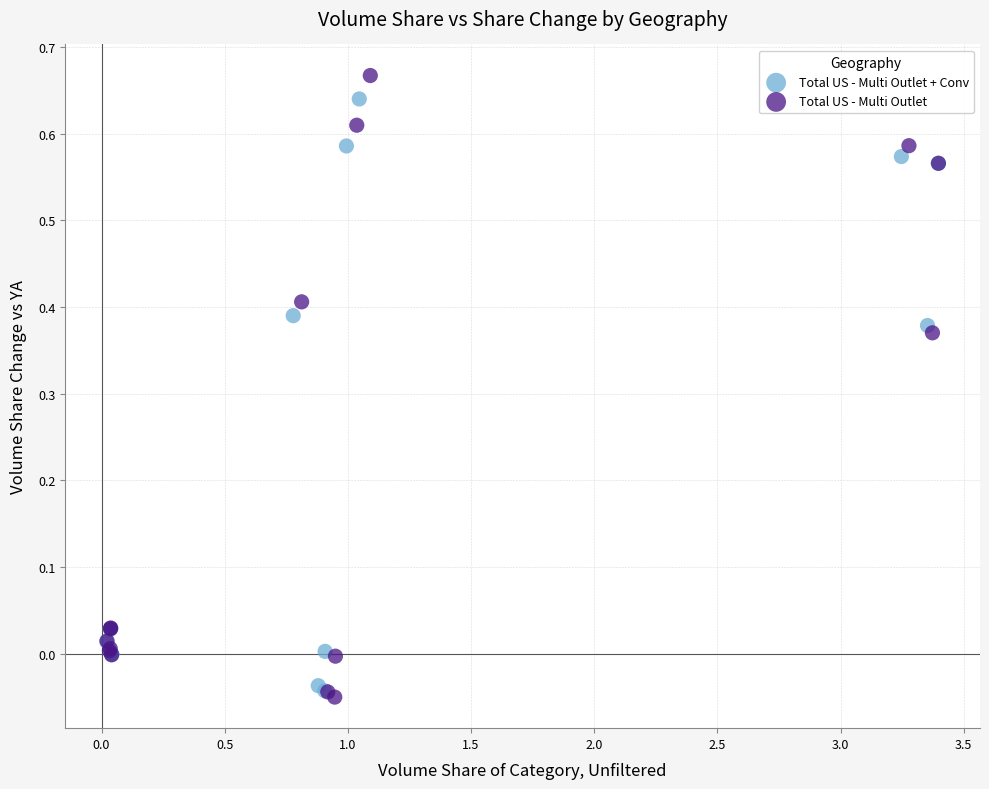

Which series has the largest Y range (max minus min)?

Total US - Multi Outlet